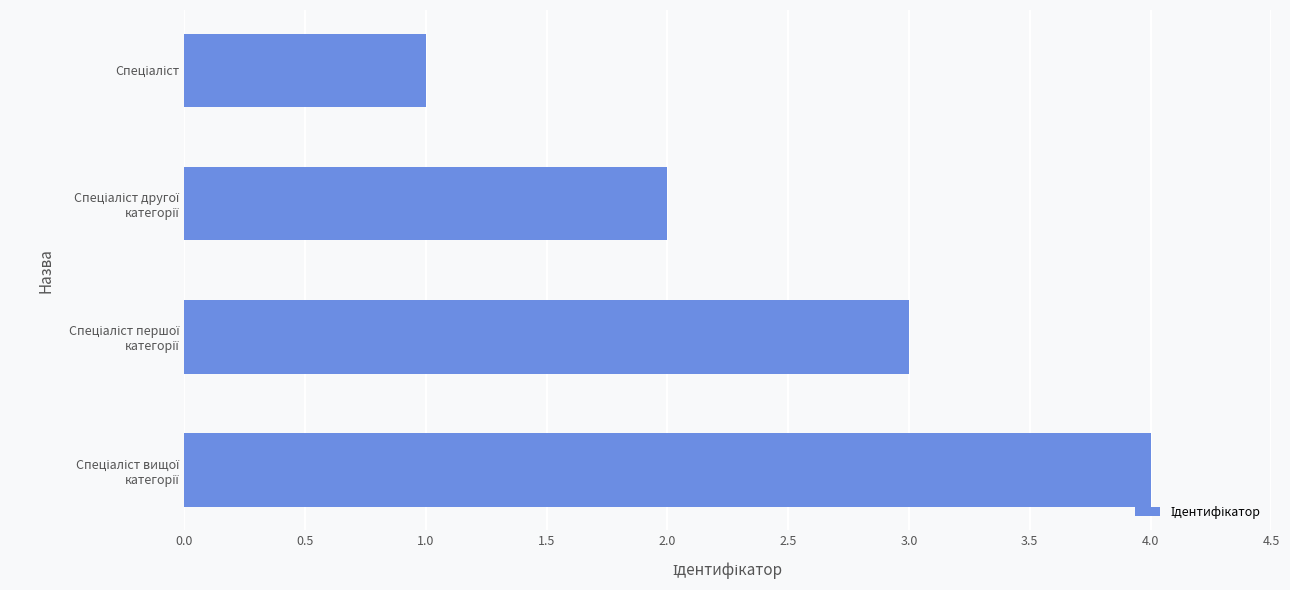

What is the difference between the maximum and minimum values?

3